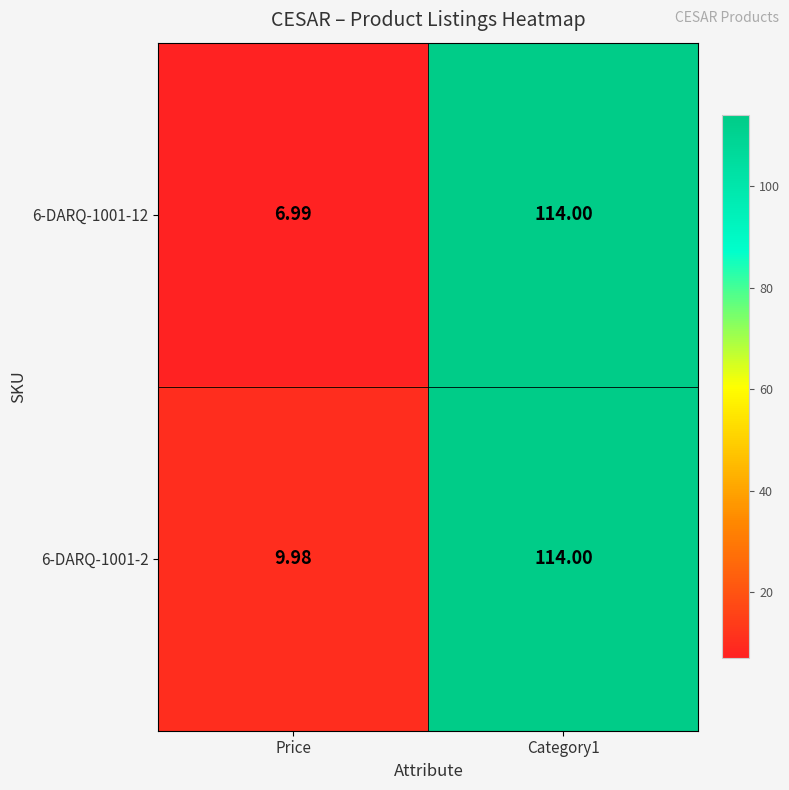

What is the total value across all series at Price?

17.0